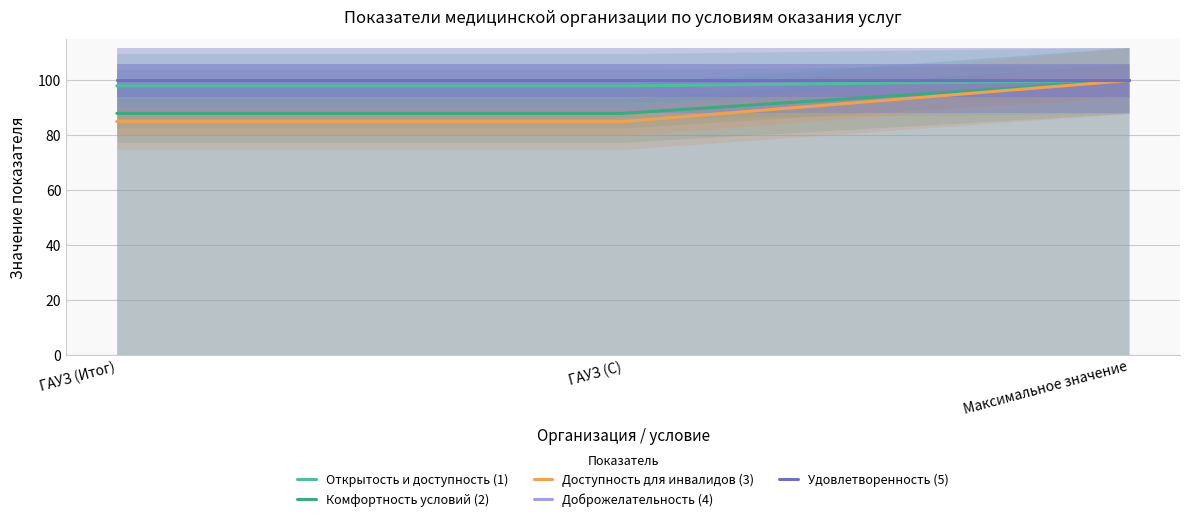

What is the minimum value shown in the chart?

85